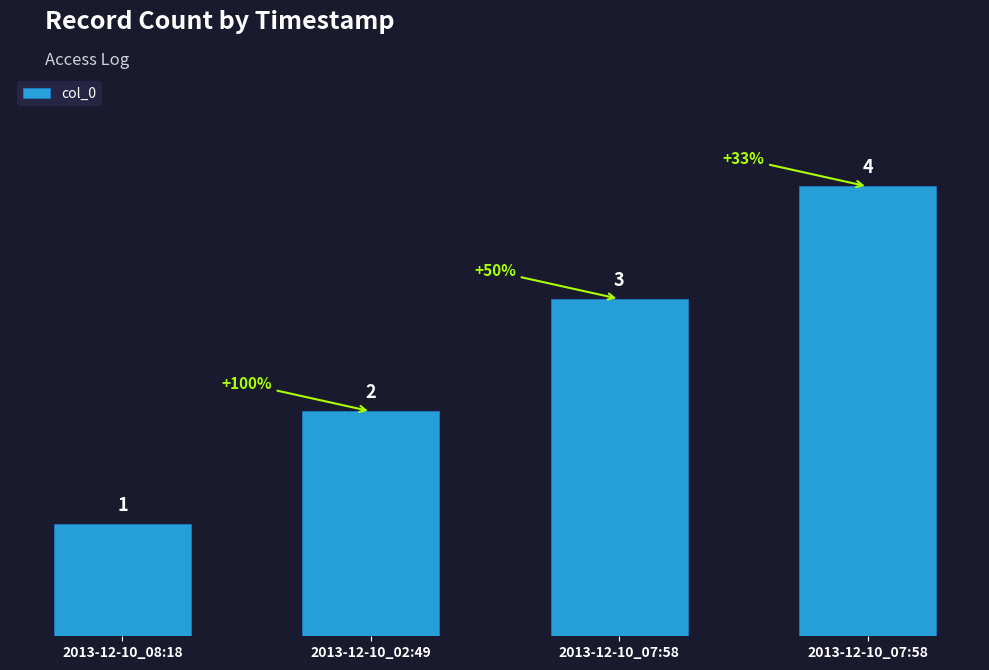

Where does the data first go above 3?

2013-12-10_07:58